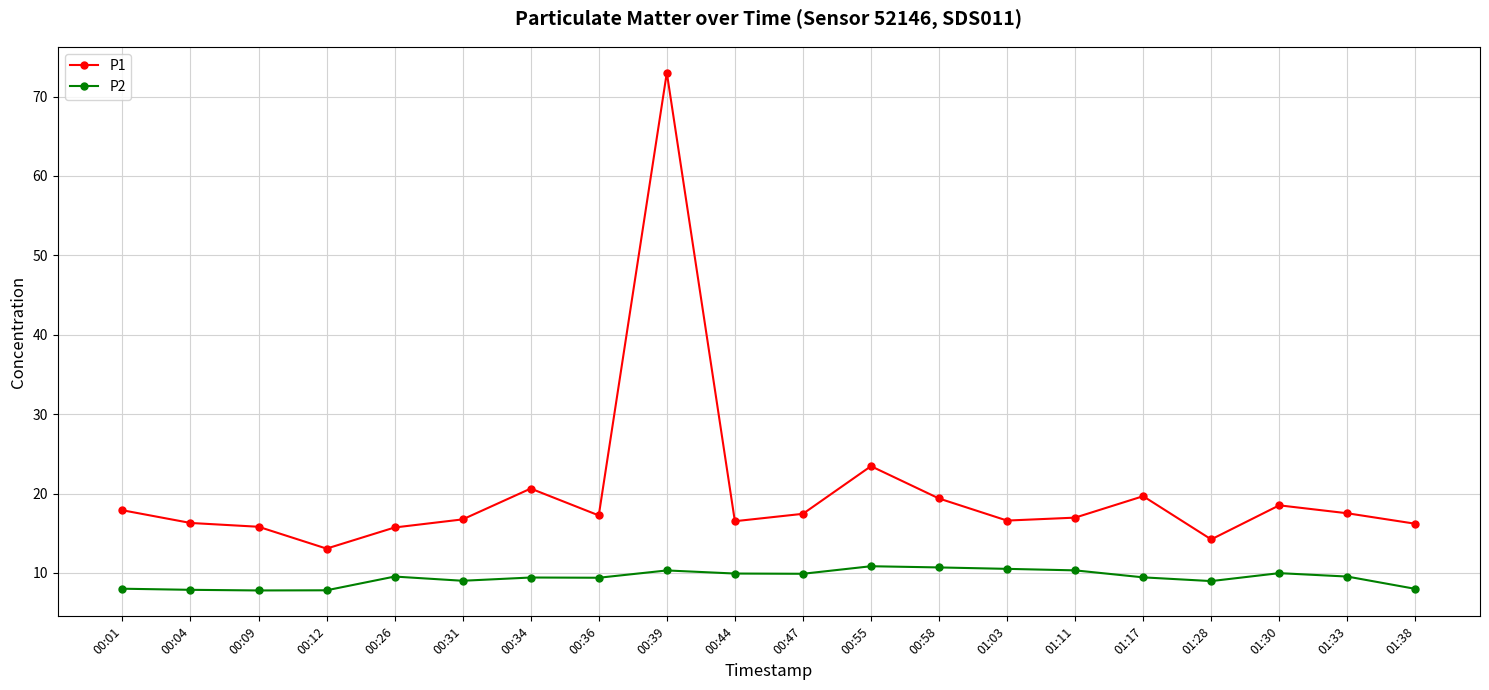

What is the approximate value of P2 at 00:04?

7.9